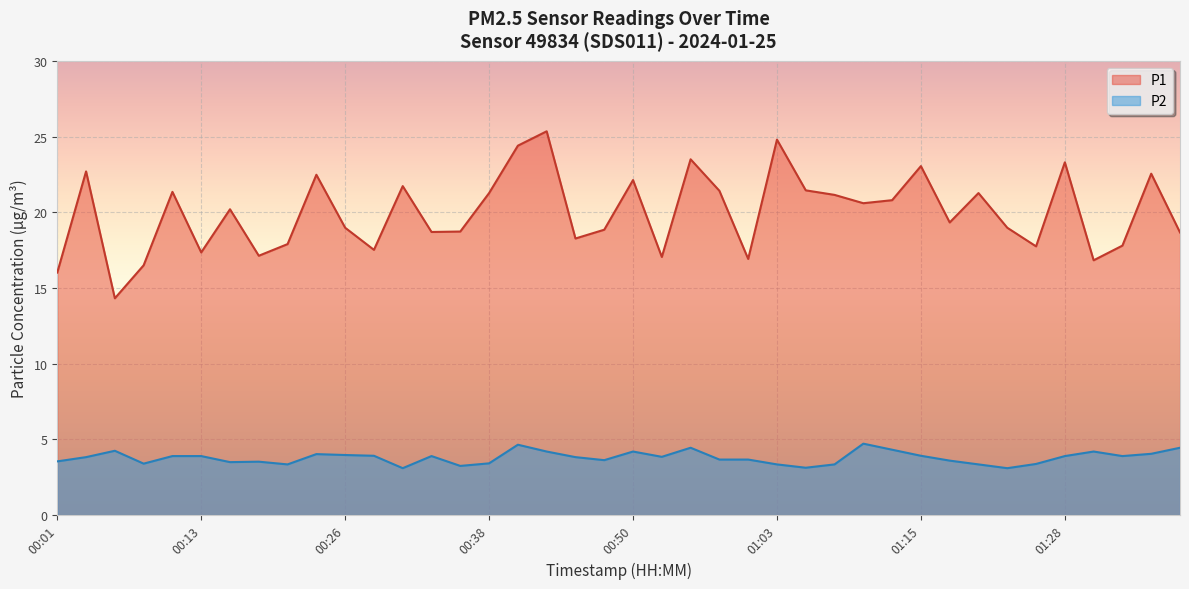

At which category does P2 reach its first local peak?

00:06